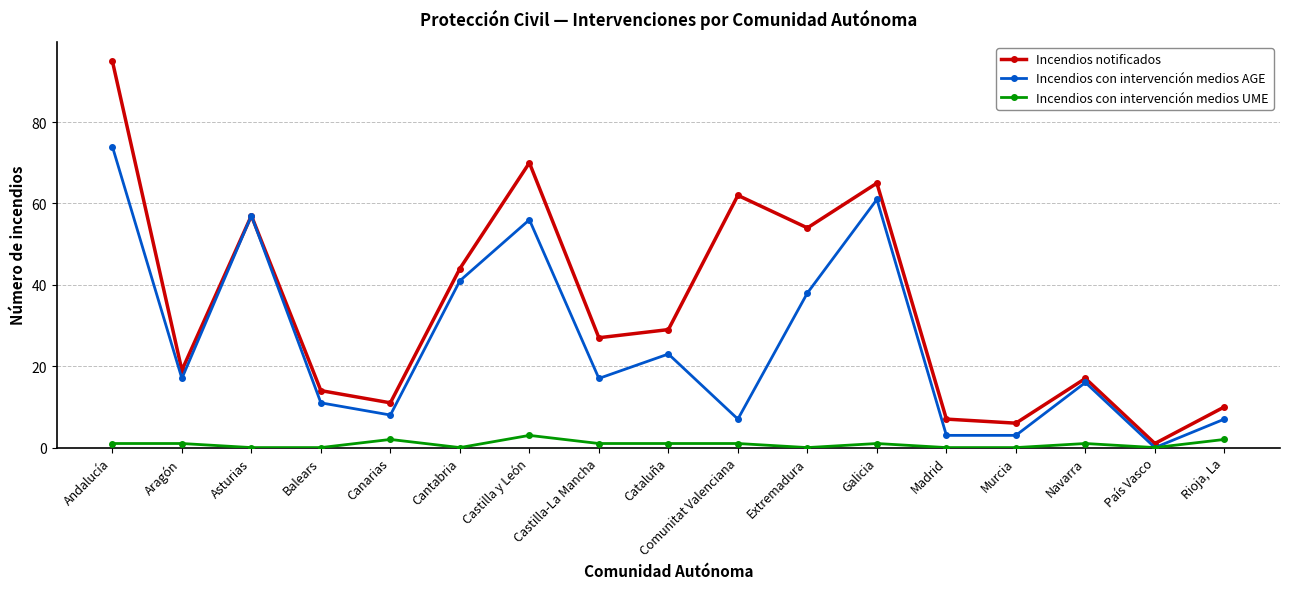

Between Aragón and Castilla y León, which series saw the biggest shift?

Incendios notificados